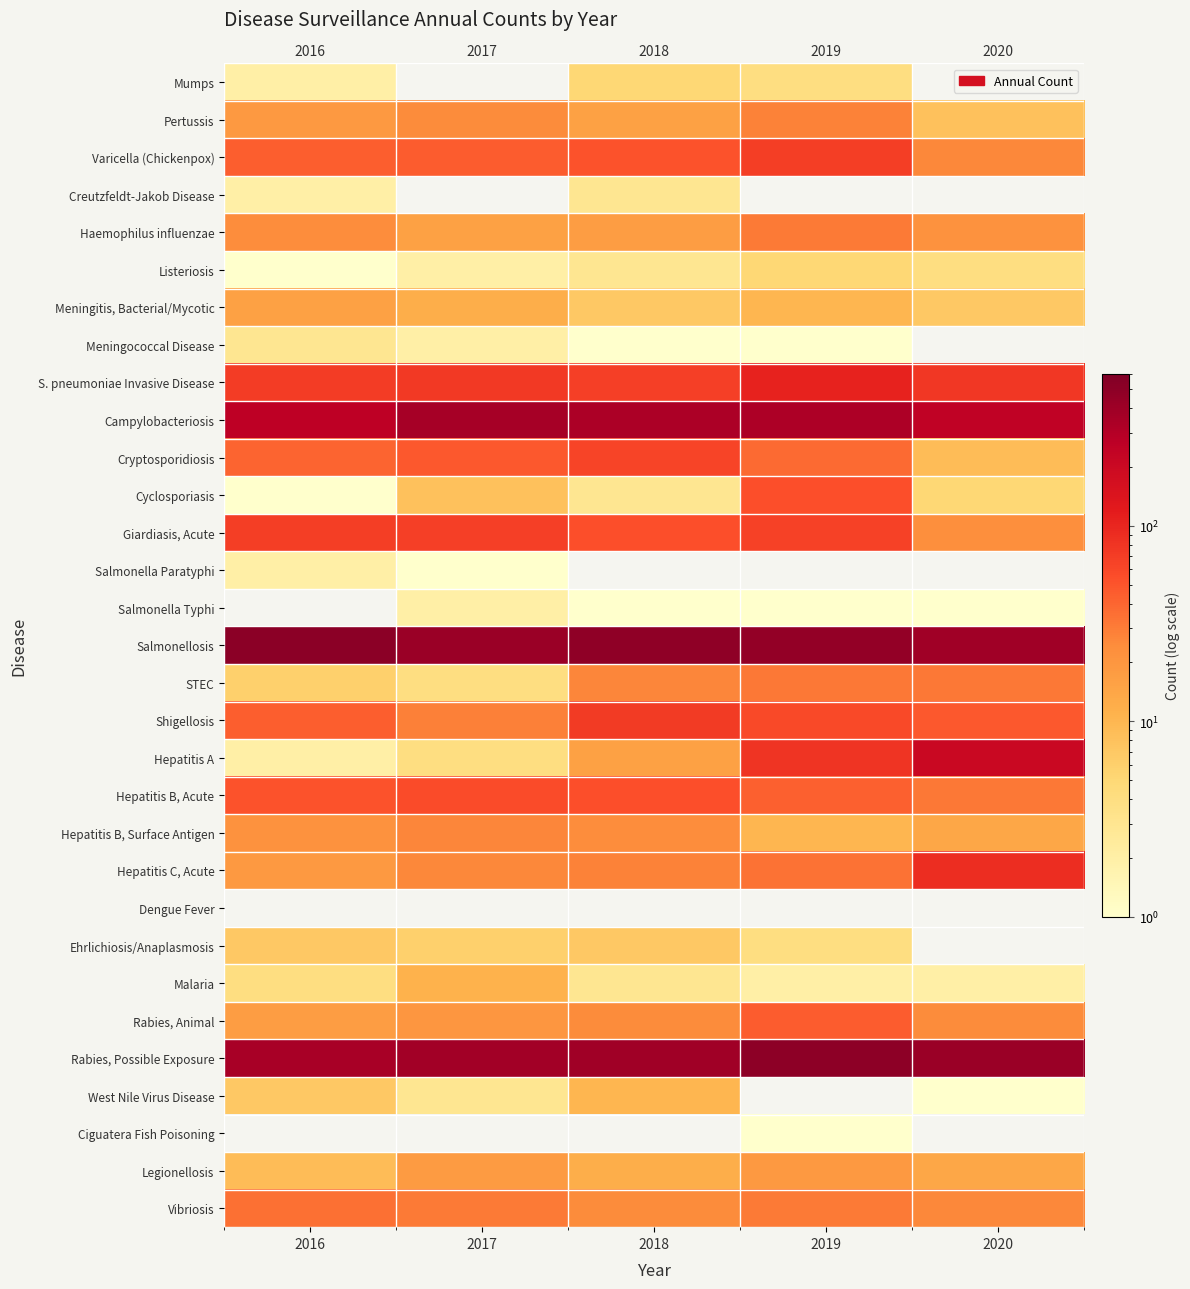

Is it true that Pertussis equals 22.2 at 2018?

False